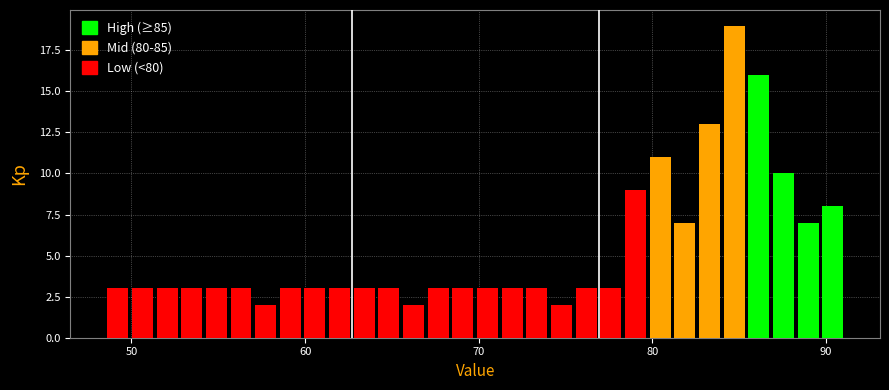

Around what value on the x-axis is the tallest bar? Give the approximate position of its centre, as read against the axis.

85